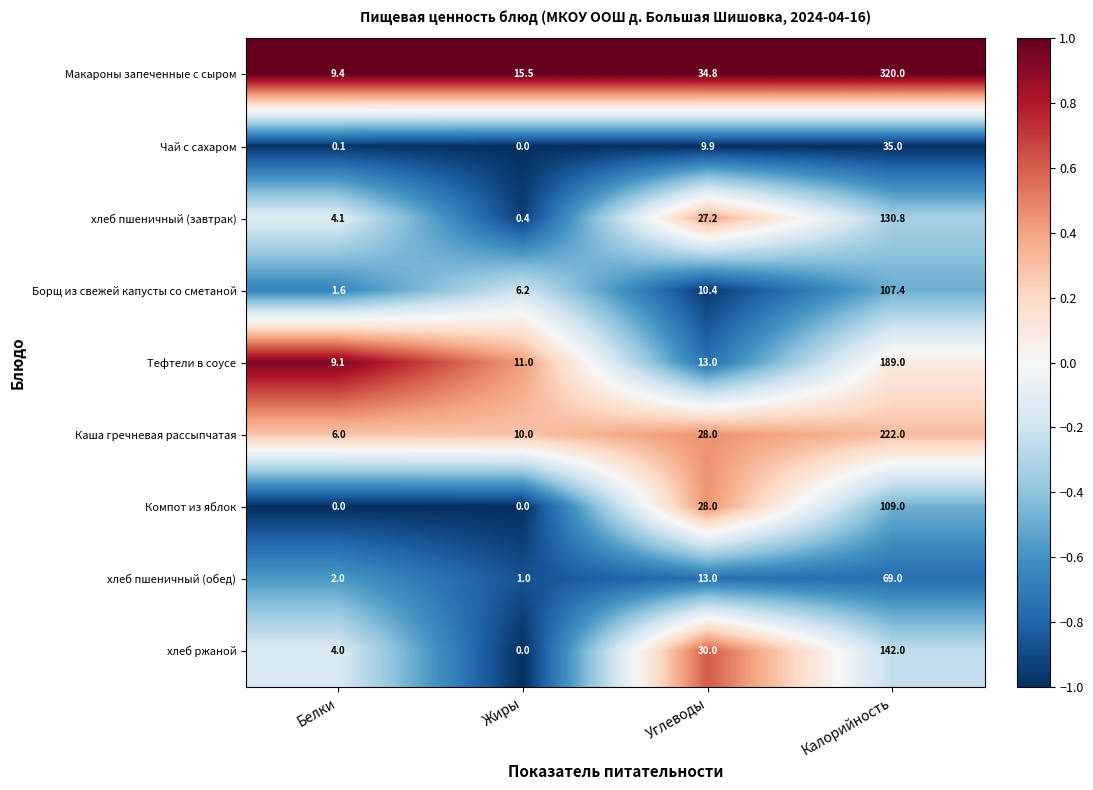

What is the smallest value displayed?

0.0